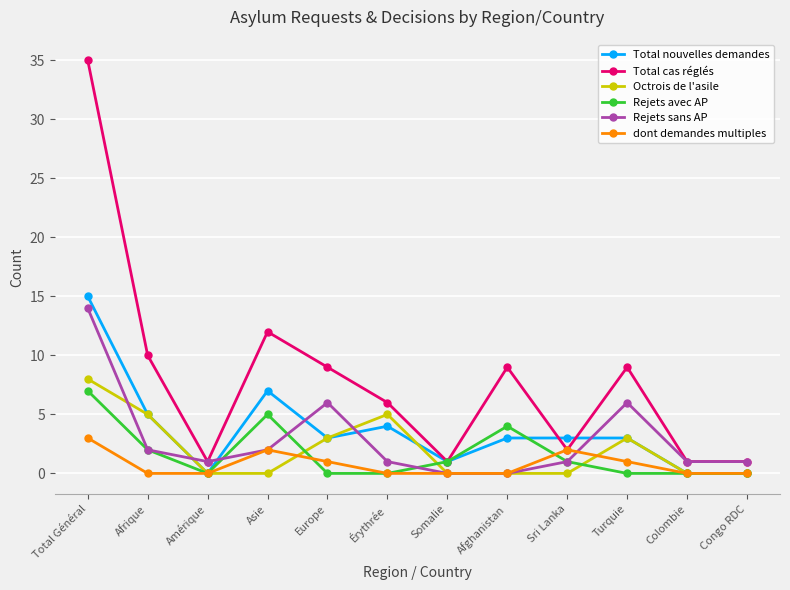

Which series has the largest total across all categories?

Total cas réglés